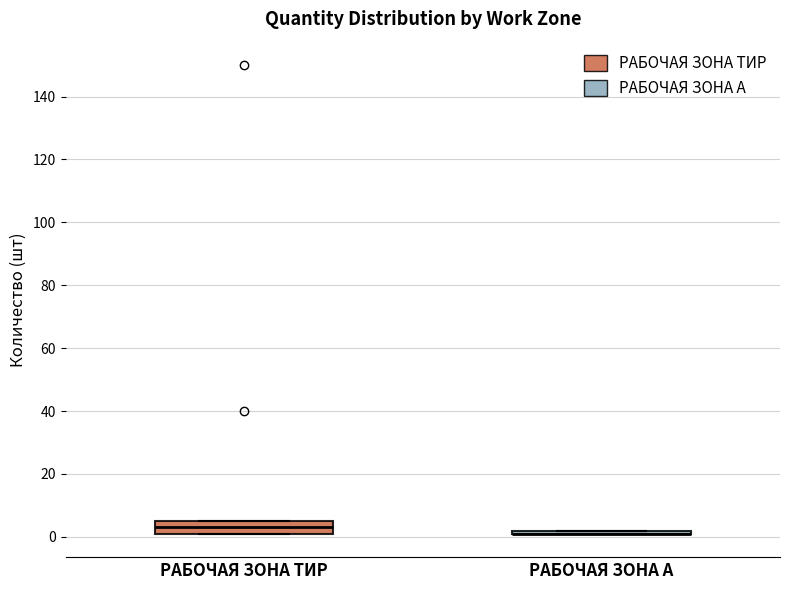

Reading left to right, transcribe this box plot: for each box, give where its median line is, the range the box spans, and where its two whiskers end, as read against the y-axis. The values are not printed on the chart, so give them approximately, as read against the axis.

РАБОЧАЯ ЗОНА ТИР: median 4, box 2 to 6, whiskers 2 to 6
РАБОЧАЯ ЗОНА А: box collapsed to a line at 2, whiskers 2 to 2